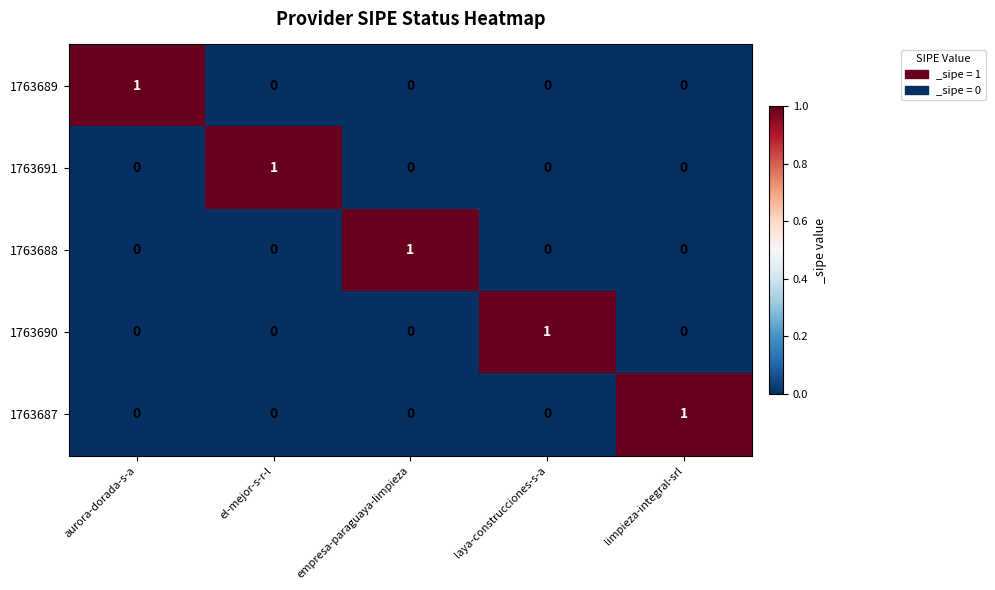

How many 1763687 values are between 0 and 1?

5